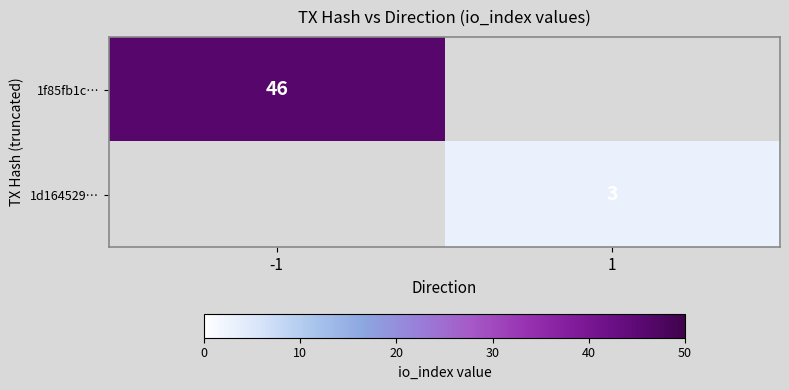

What is the maximum value shown in the chart?

46